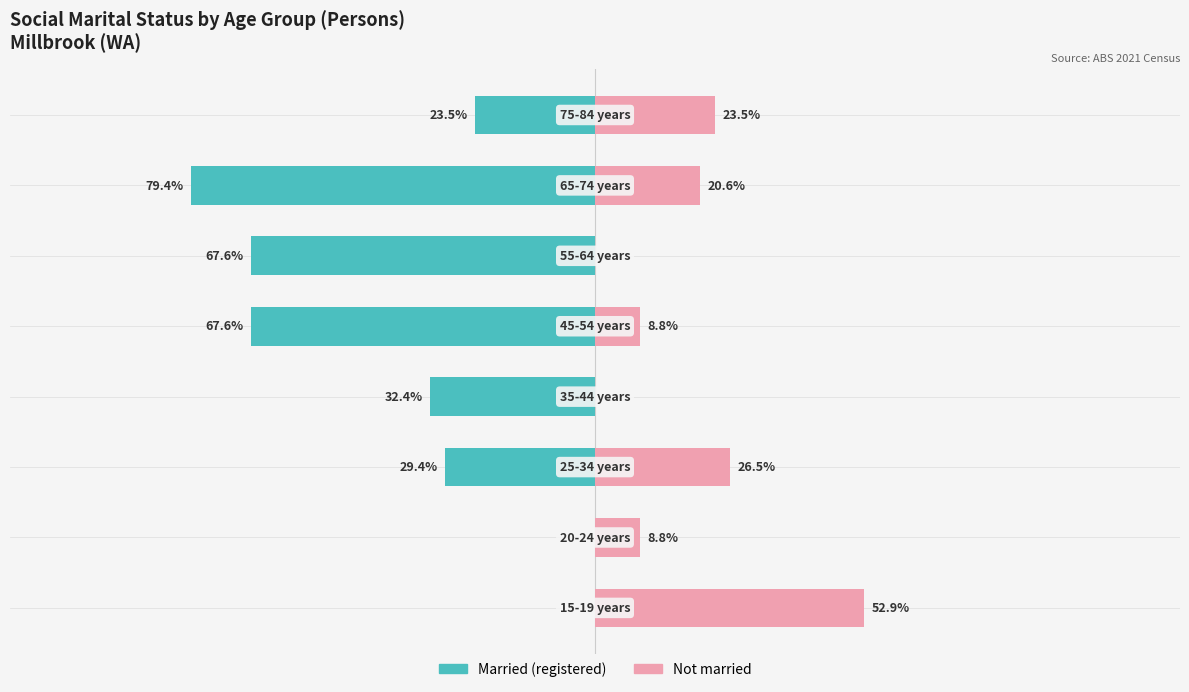

What is the difference between the Married (registered) values at 2 and 0?

29.4